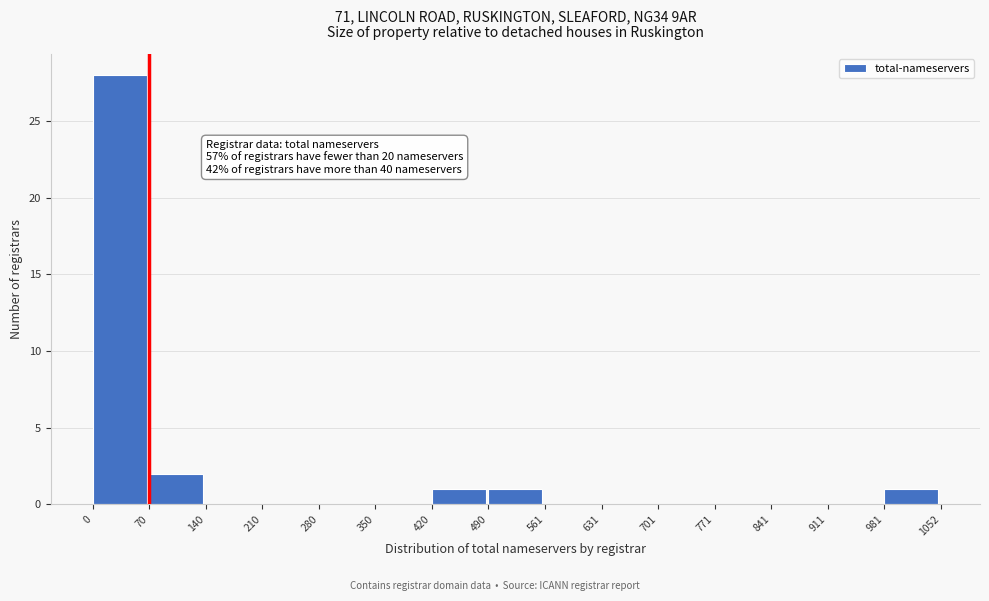

Over which range of the x-axis is the bar tallest?

0 to 70